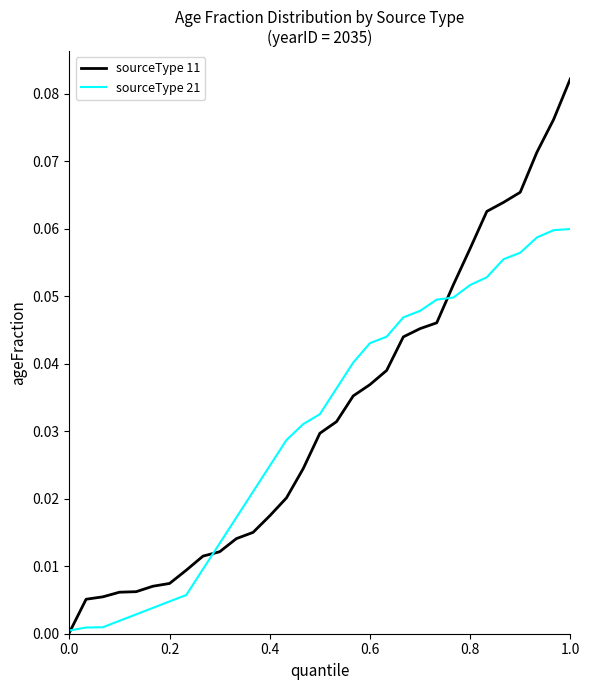

What are all the series names shown in the legend?

sourceType 11, sourceType 21